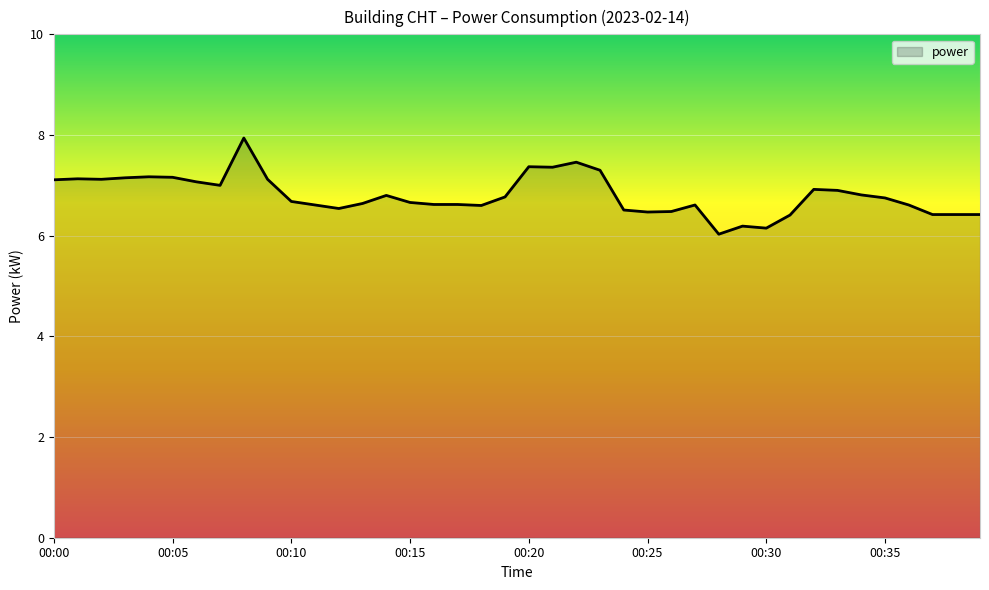

What is the difference between the maximum and minimum values?

1.9